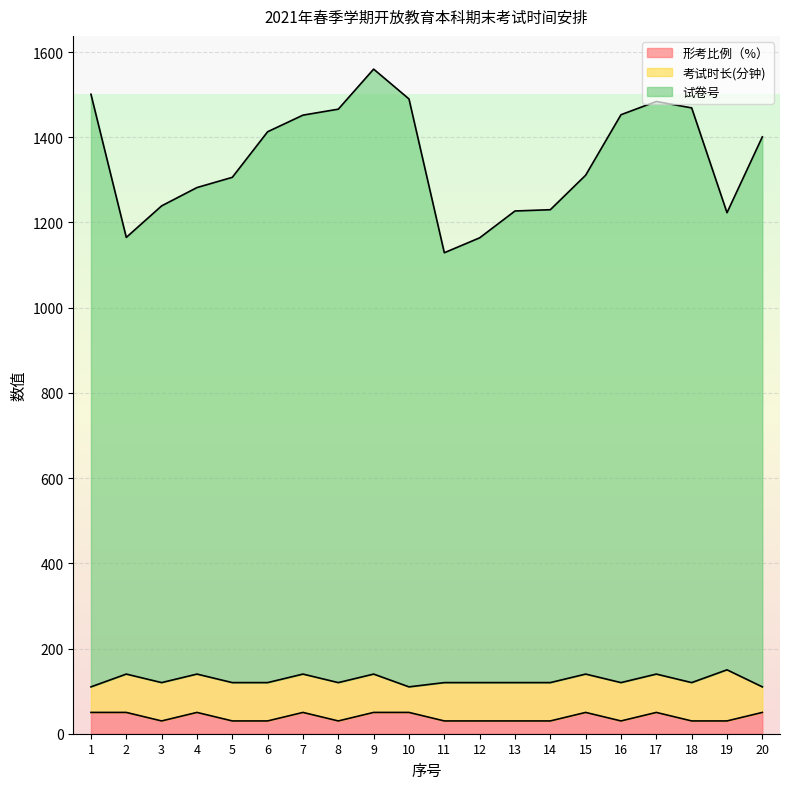

True or false: 形考比例（%） and 试卷号 intersect in this chart.

False